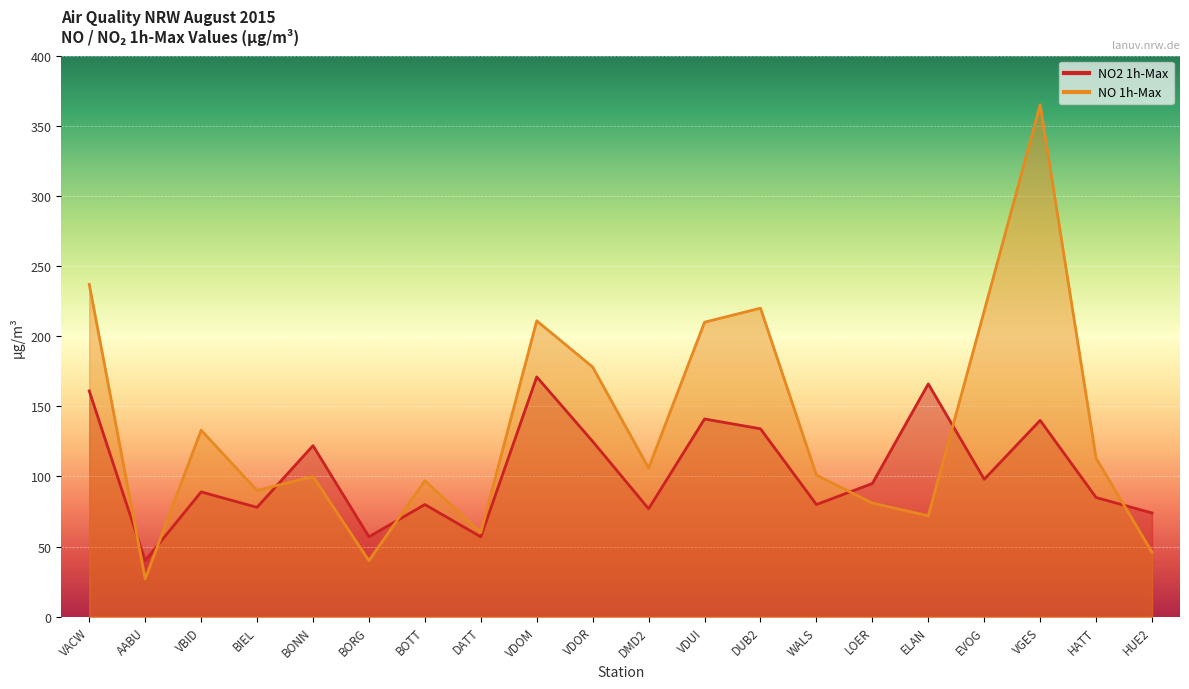

Between which two adjacent categories do NO 1h-Max and NO2 1h-Max first intersect?

VACW and AABU